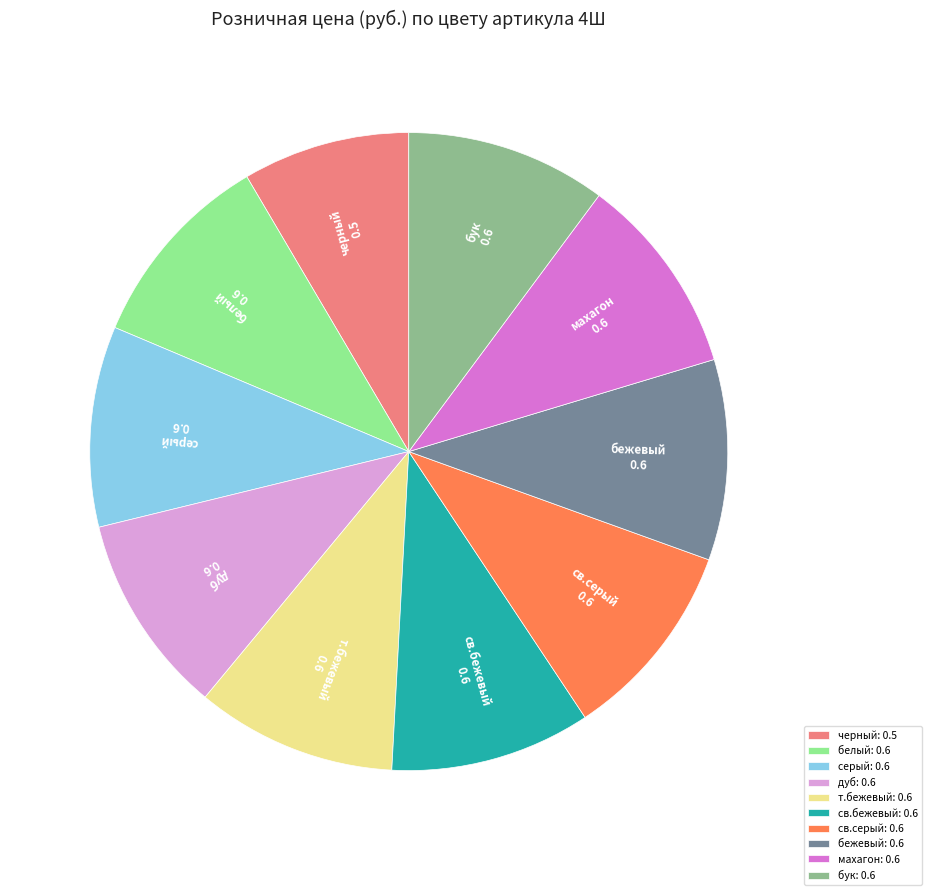

Is the sum of св.бежевый and бежевый greater than half?

No